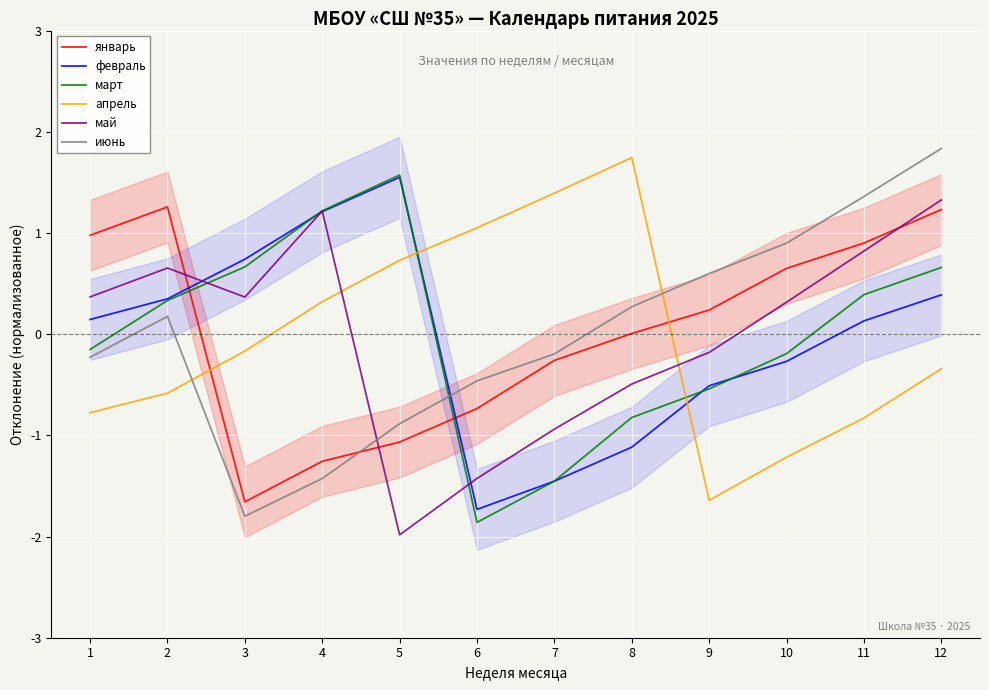

How many data points in июнь are above 0?

6